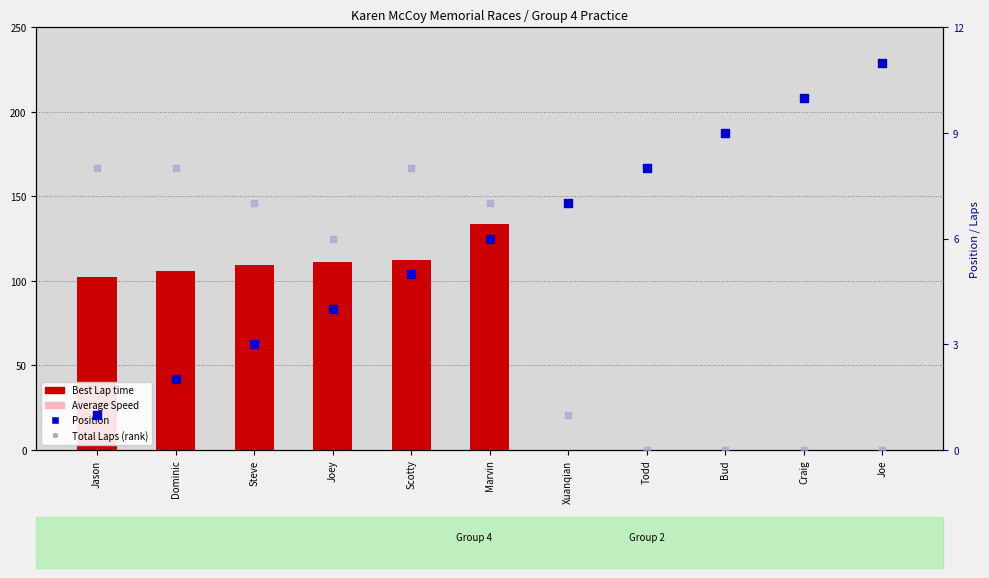

What is the total value across all series at Craig?

10.0